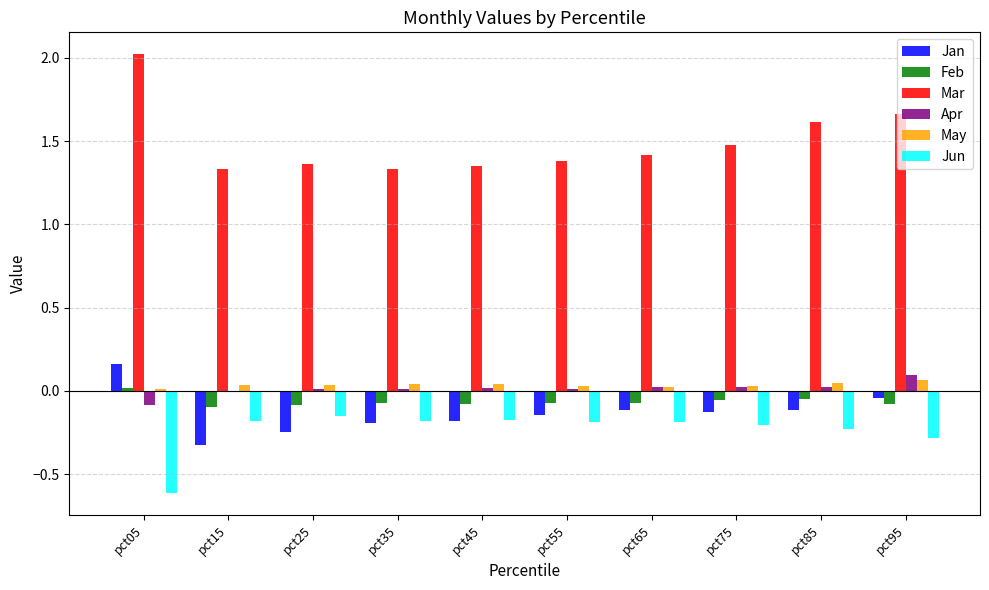

The value of Jun at pct75 is -0.2. True or false?

True